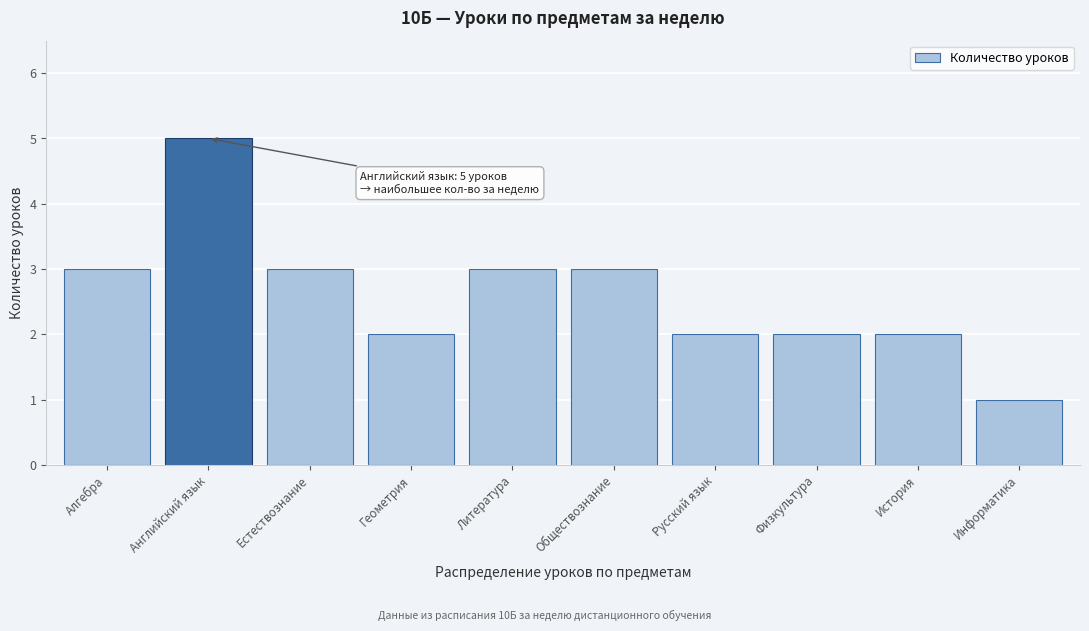

Reading left to right, what are all the values shown in this chart?

Алгебра=3	Английский язык=5	Естествознание=3	Геометрия=2	Литература=3	Обществознание=3	Русский язык=2	Физкультура=2	История=2	Информатика=1